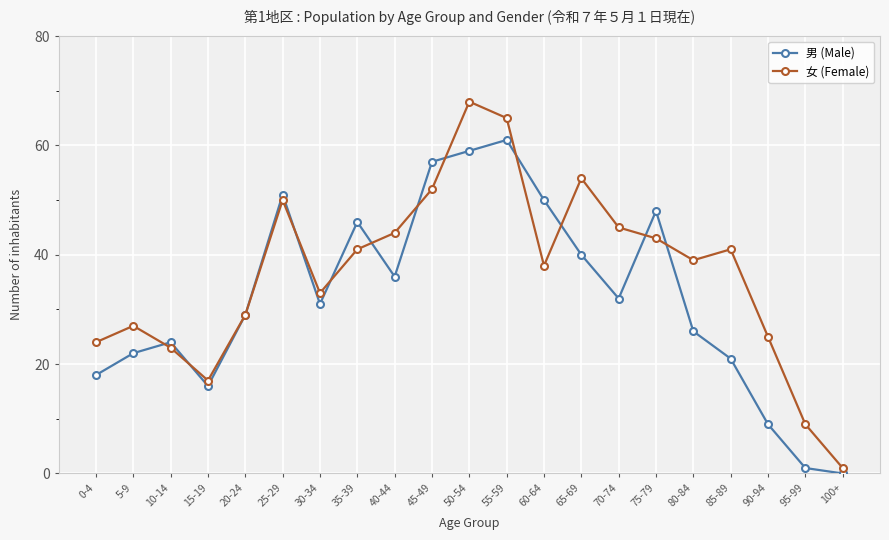

Which series has the largest range (max minus min)?

女 (Female)